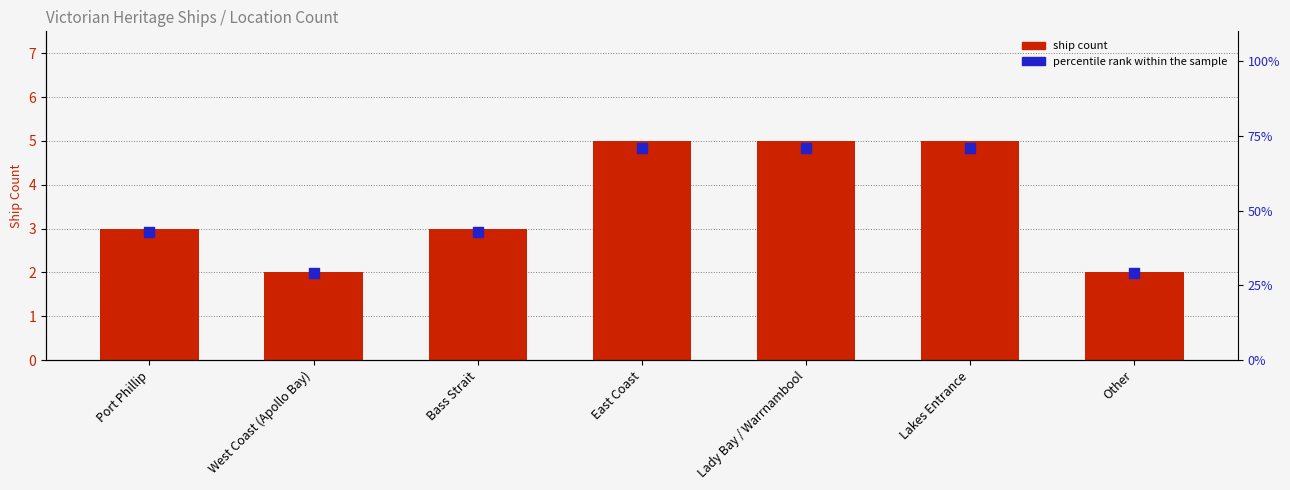

What is the total value across all series at West Coast (Apollo Bay)?

31